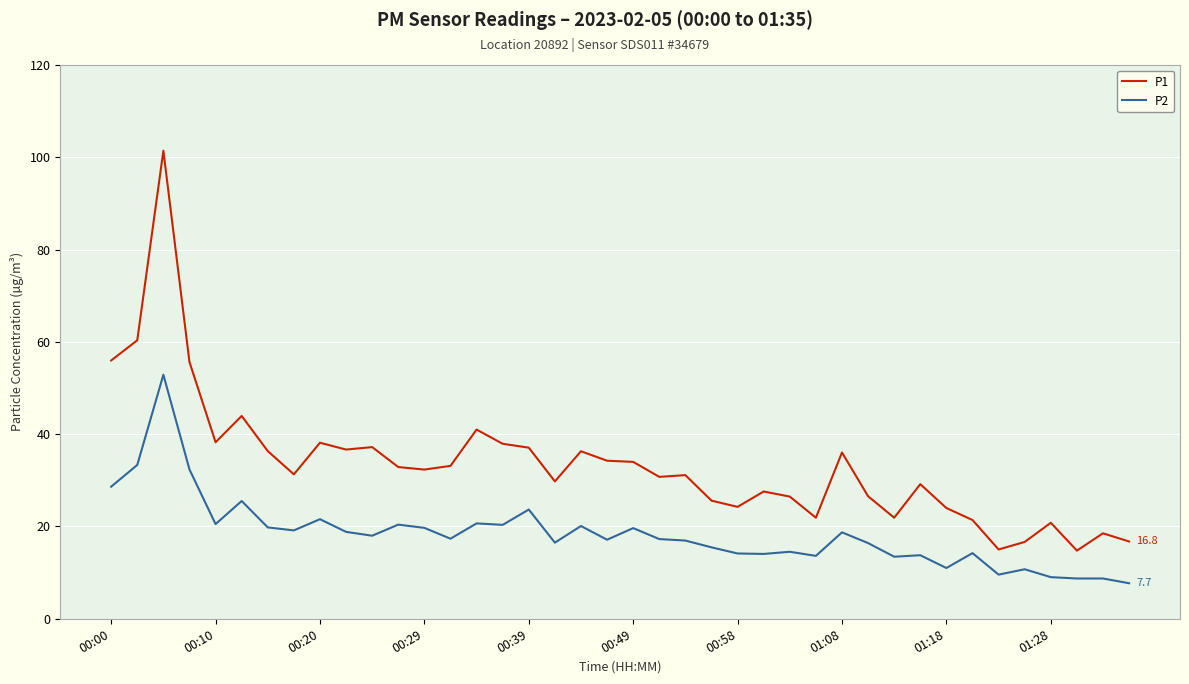

What is the maximum value shown in the chart?

101.4